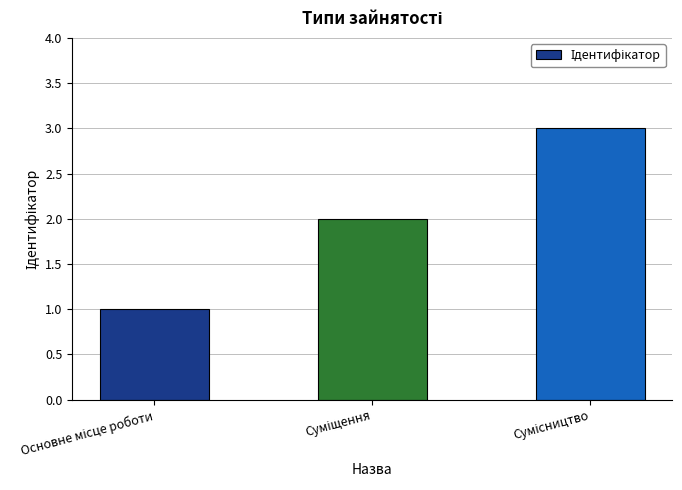

What is the sum of all values?

6